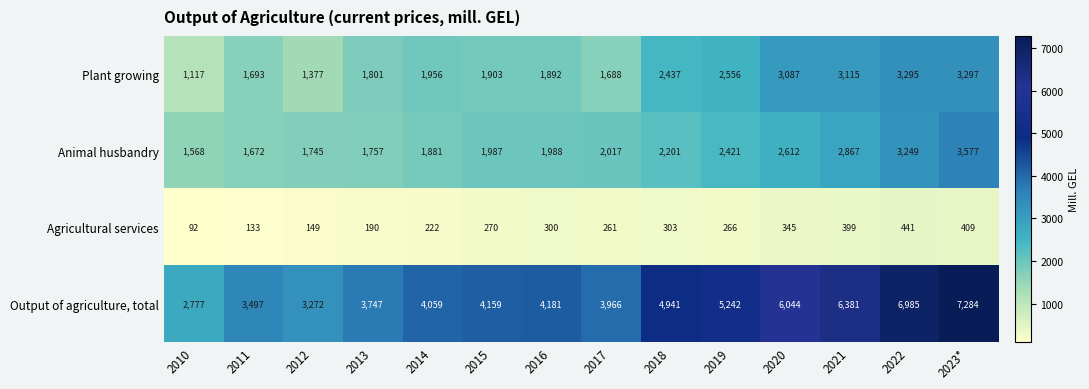

How many series are shown in this chart?

4